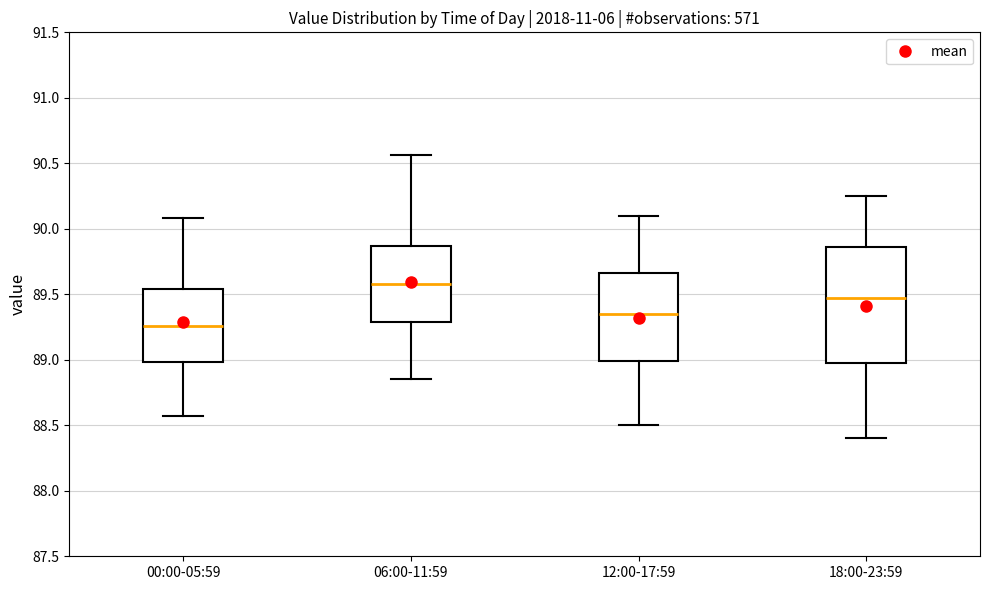

Reading left to right, transcribe this box plot: for each box, give where its median line is, the range the box spans, and where its two whiskers end, as read against the y-axis. The values are not printed on the chart, so give them approximately, as read against the axis.

00:00-05:59: median 89.25, box 89.00 to 89.55, whiskers 88.55 to 90.10
06:00-11:59: median 89.60, box 89.30 to 89.85, whiskers 88.85 to 90.55
12:00-17:59: median 89.35, box 89.00 to 89.65, whiskers 88.50 to 90.10
18:00-23:59: median 89.50, box 89.00 to 89.85, whiskers 88.40 to 90.25